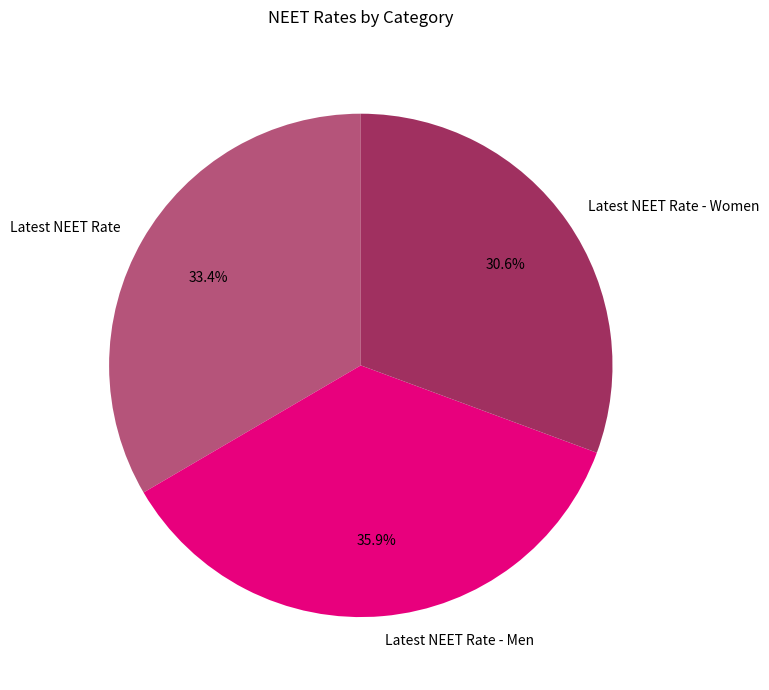

True or false: Latest NEET Rate - Men accounts for 36% of the total.

True